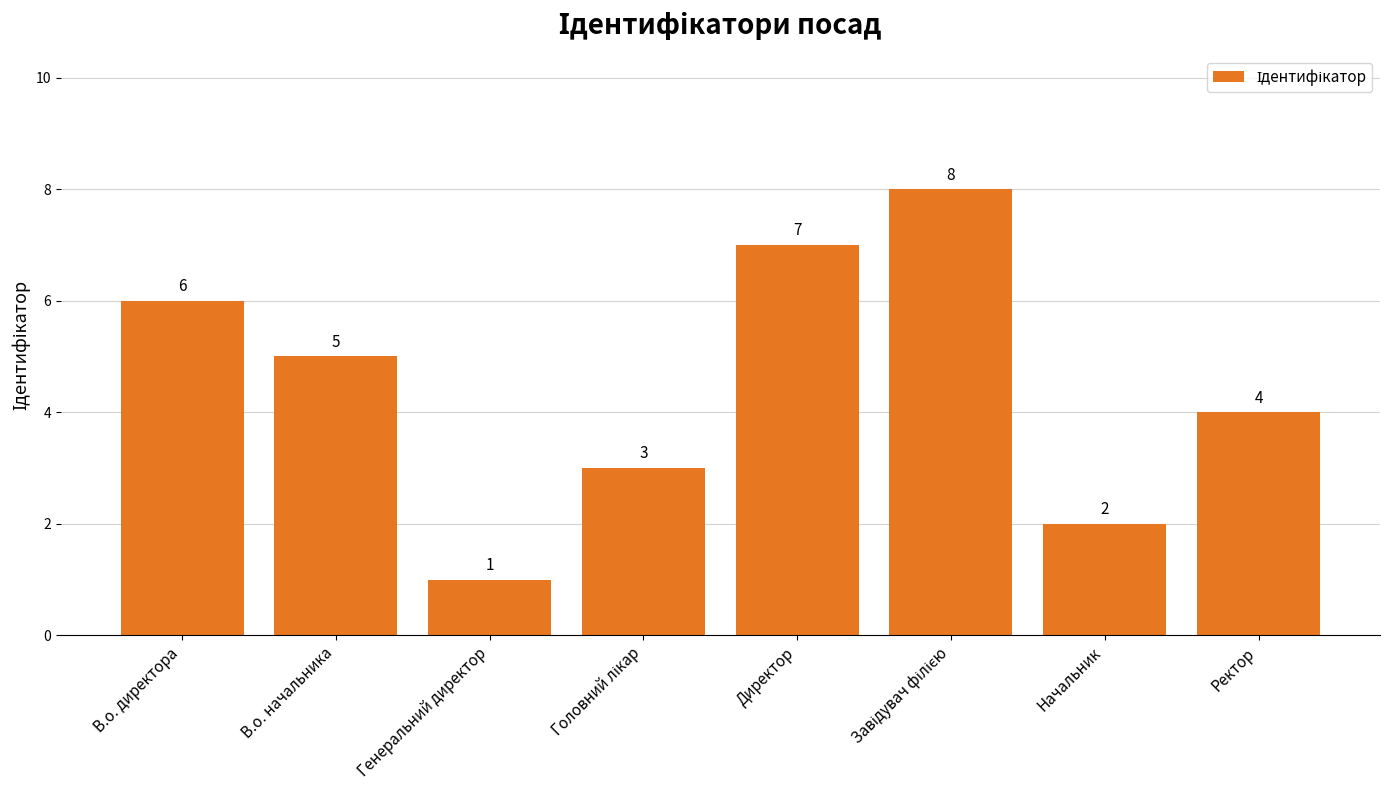

The value at В.о. начальника is 1. True or false?

False